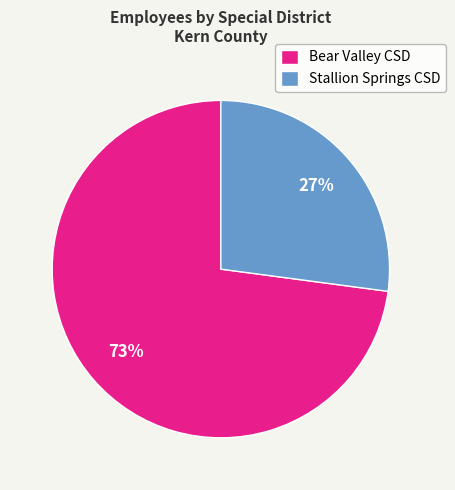

Do Stallion Springs CSD and Bear Valley CSD together represent more than half of the pie?

Yes